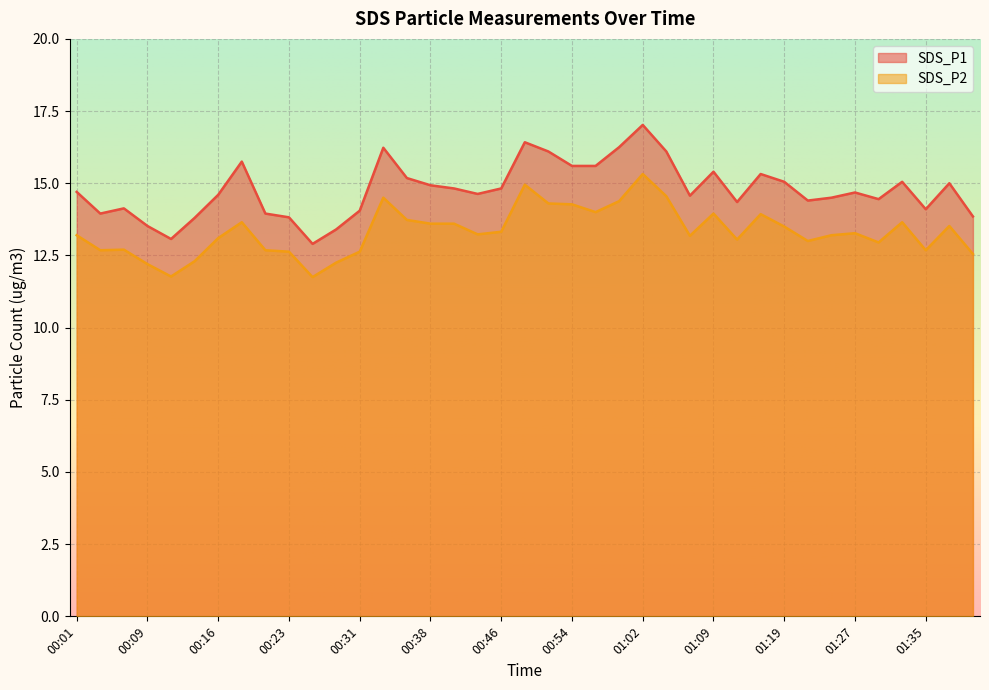

What is the total value across all series at 01:40?

26.4